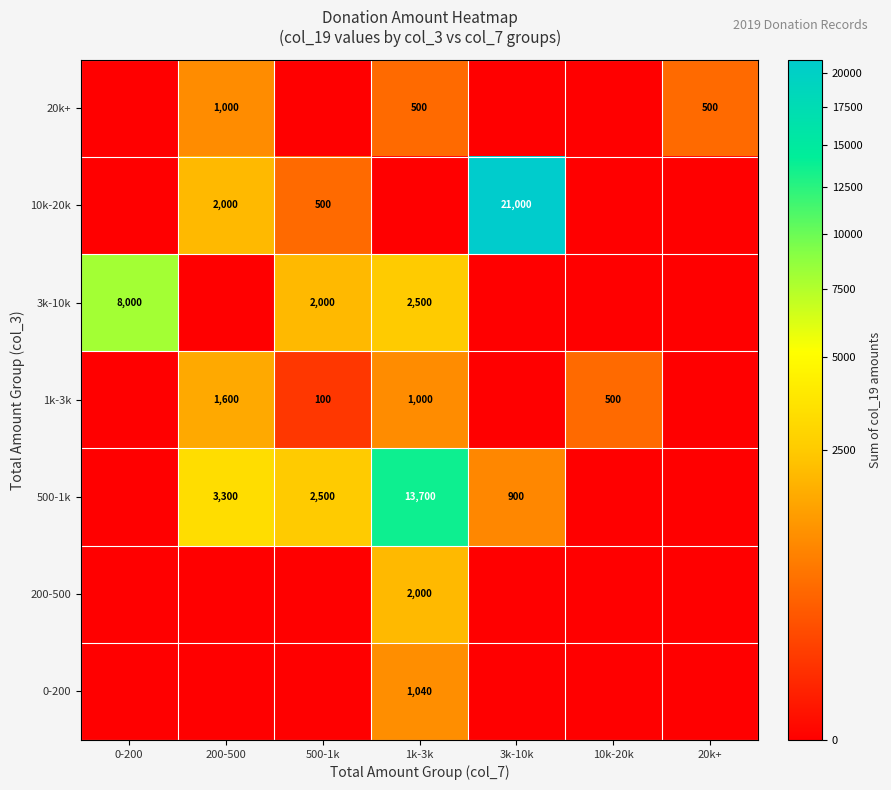

The value of 10k-20k at 200-500 is 3072. True or false?

False